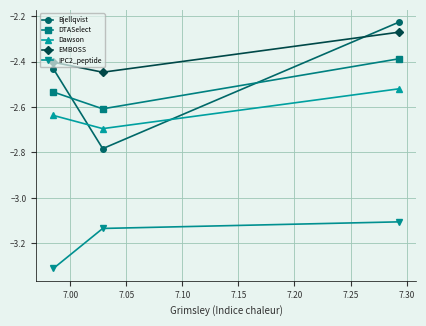

Does the chart have visible grid lines?

Yes